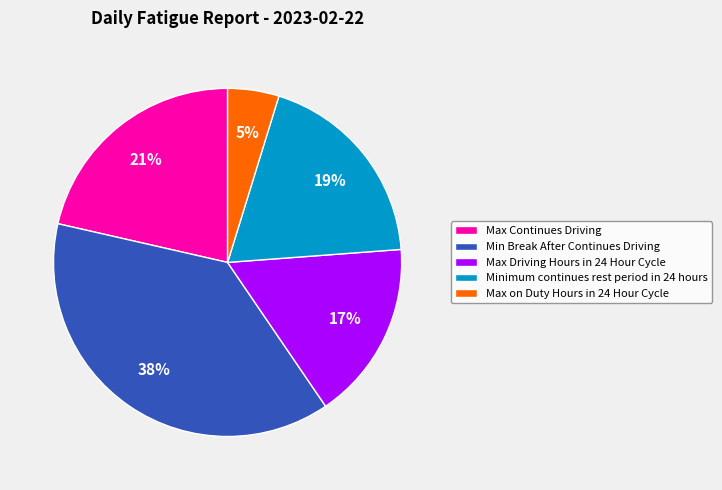

Is there a majority slice in this chart?

No